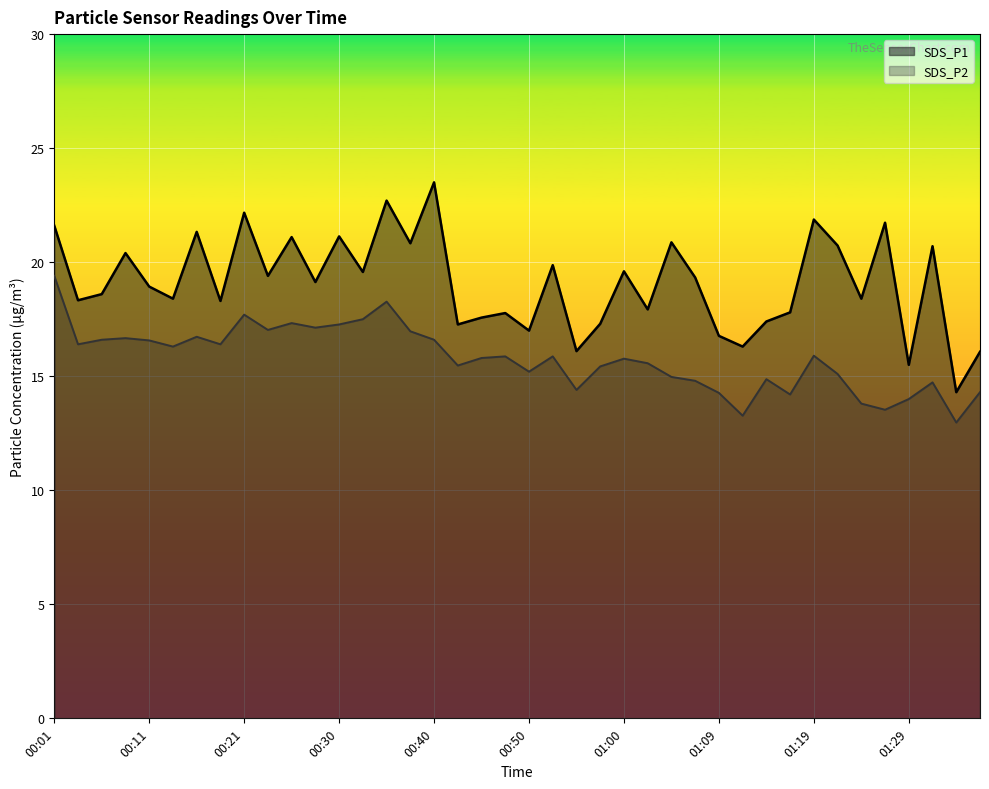

At which category does SDS_P1 reach its first local peak?

00:09